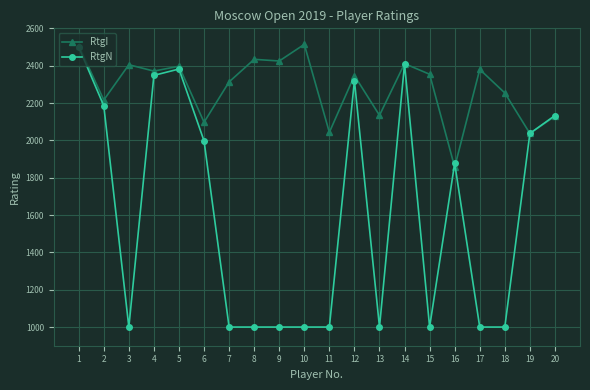

List the series in order of their overall mean, highest first.

RtgI, RtgN